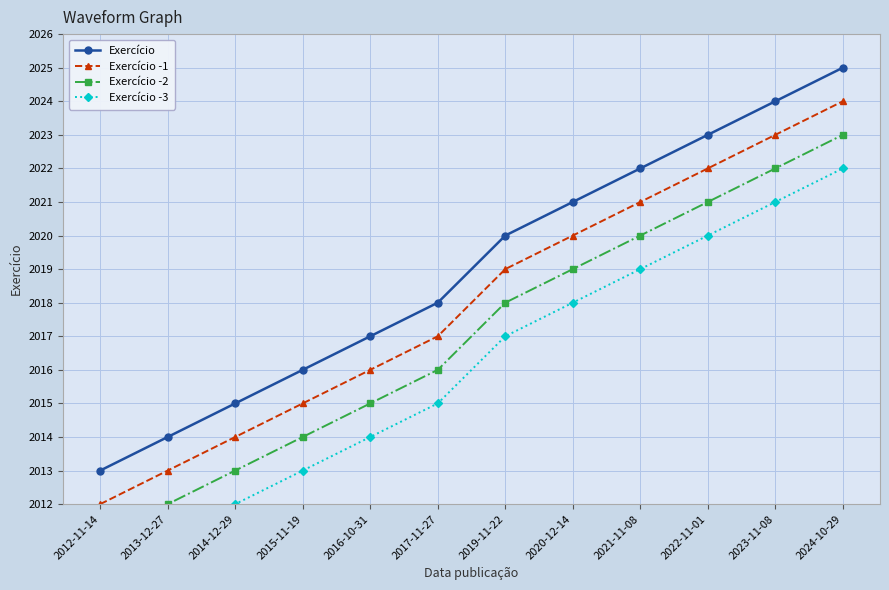

True or false: Exercício has a value of 2018 at 2017-11-27.

True